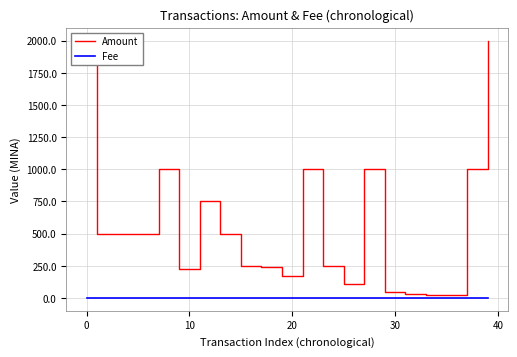

True or false: Amount has a value of 259.5 at 11.

False